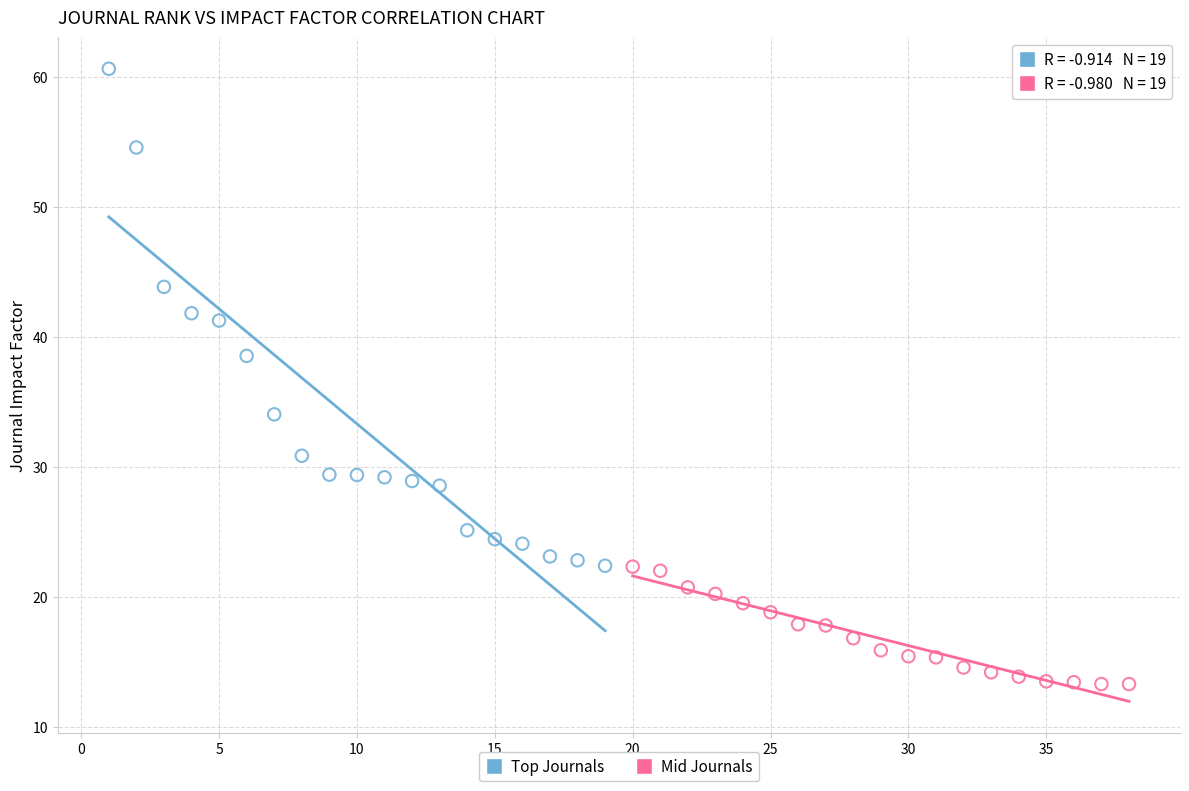

Which series contains the lowest Y value?

Mid Journals